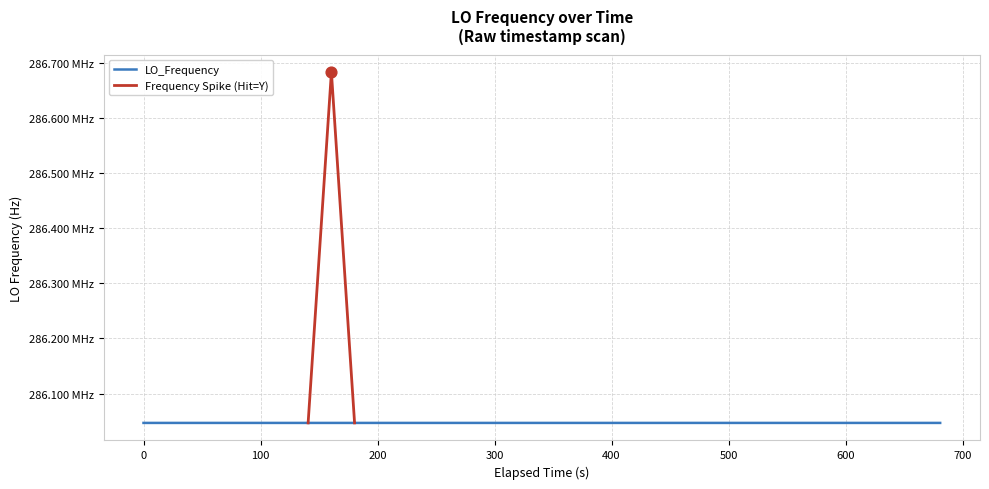

Approximately how many times larger is the value at 23 compared to 25?

1.0